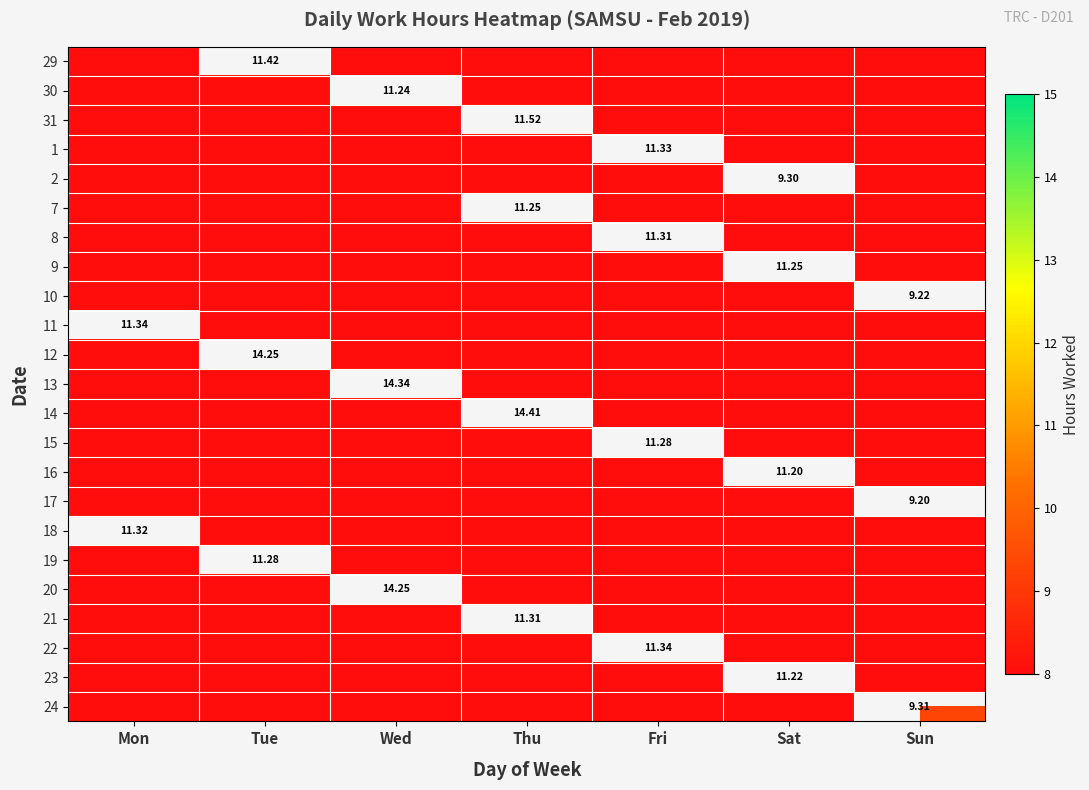

At which category is the sum across all series the highest?

Thu